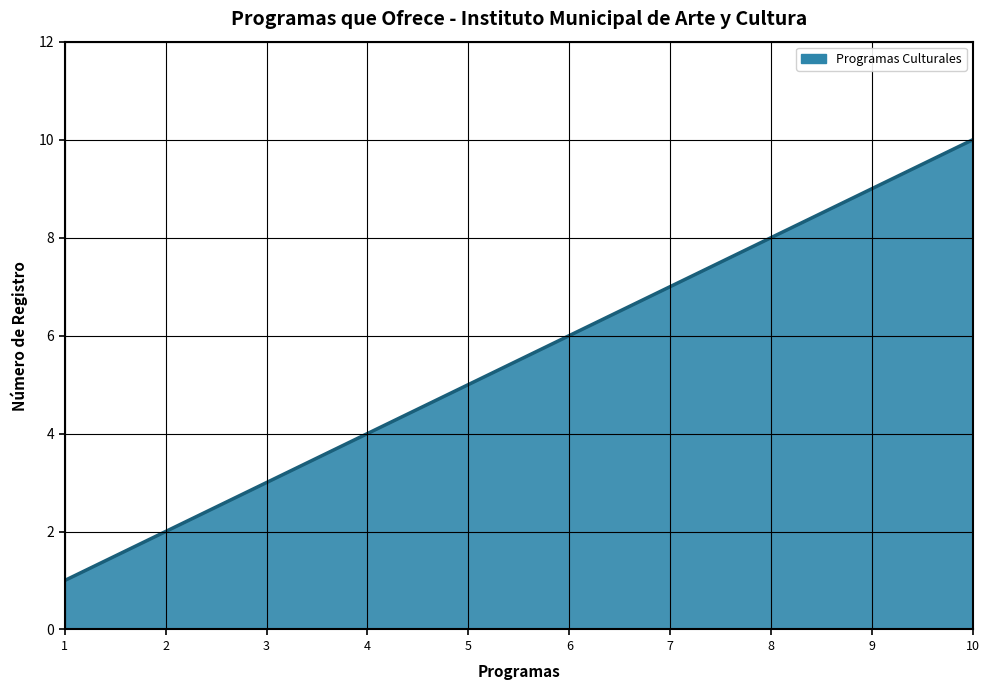

Does the chart have visible grid lines?

Yes